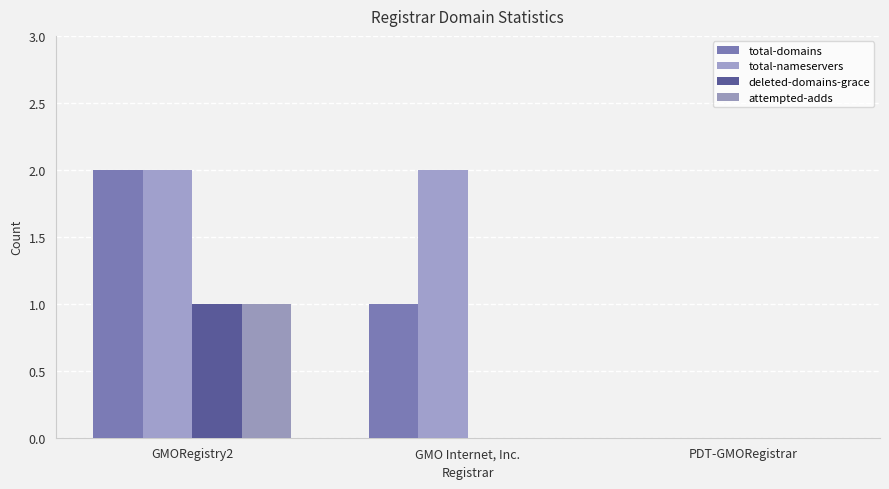

Are the bars grouped side by side (vs. stacked)?

Yes